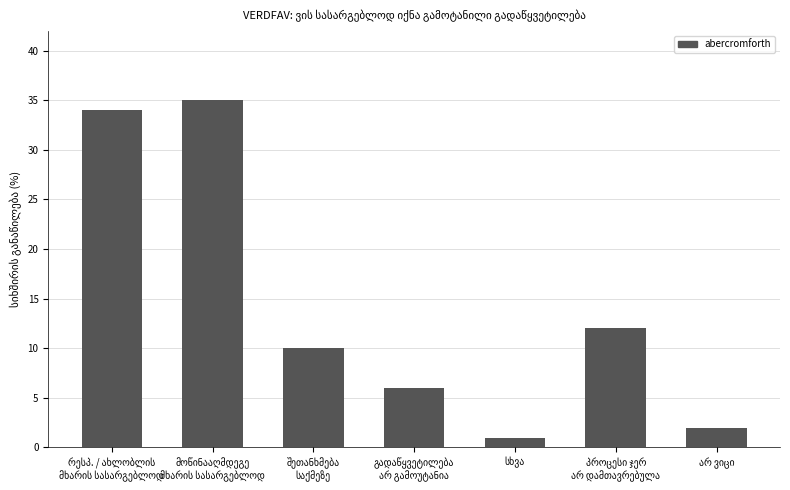

What is the difference between the second highest and minimum values?

33